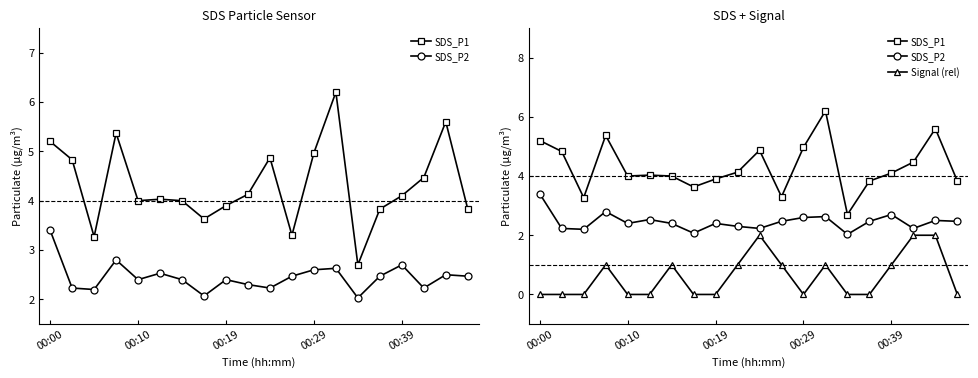

At 17, list the series in order from largest to smallest.

SDS_P1, SDS_P2, Signal (rel)